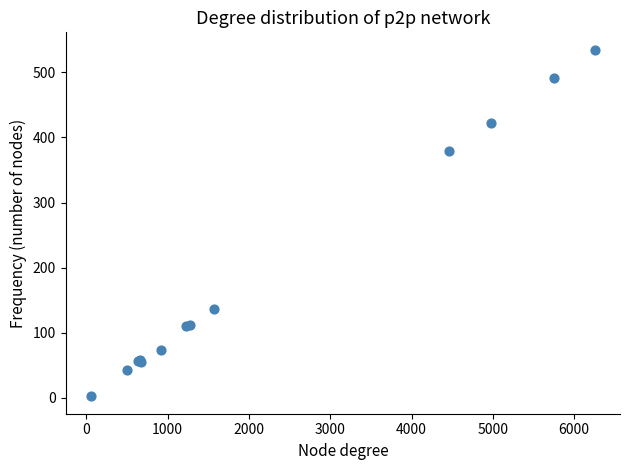

What Y value in the scatter plot is closest to 268?

379.1